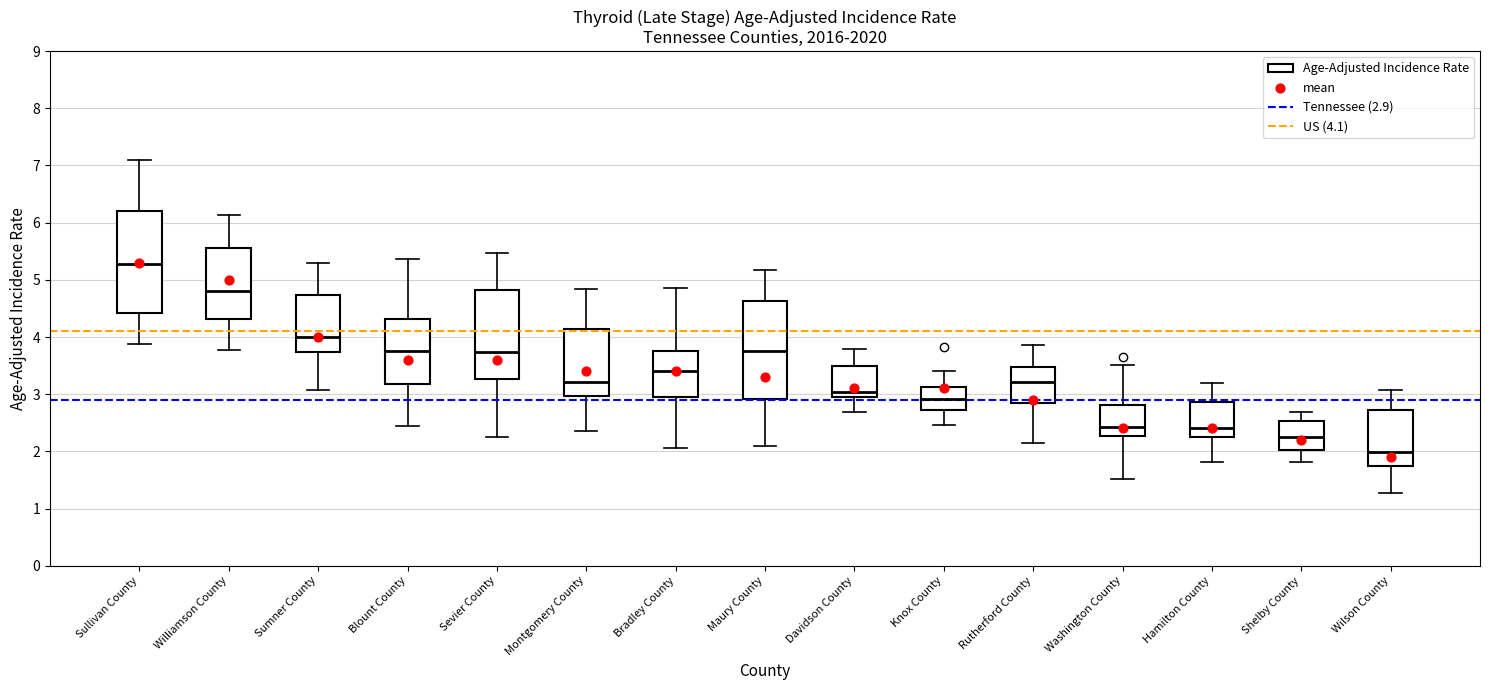

Reading left to right, read every box against the y-axis: the position of its median line, the range the box covers, and the ends of its whiskers. The values are not printed on the chart, so give them approximately, as read against the axis.

Sullivan County: median 5.3, box 4.4 to 6.2, whiskers 3.9 to 7.1
Williamson County: median 4.8, box 4.3 to 5.6, whiskers 3.8 to 6.1
Sumner County: median 4.0, box 3.7 to 4.7, whiskers 3.1 to 5.3
Blount County: median 3.8, box 3.2 to 4.3, whiskers 2.5 to 5.4
Sevier County: median 3.7, box 3.3 to 4.8, whiskers 2.3 to 5.5
Montgomery County: median 3.2, box 3.0 to 4.1, whiskers 2.4 to 4.8
Bradley County: median 3.4, box 3.0 to 3.8, whiskers 2.1 to 4.9
Maury County: median 3.8, box 2.9 to 4.6, whiskers 2.1 to 5.2
Davidson County: median 3.0 (just above the box's lower edge), box 3.0 to 3.5, whiskers 2.7 to 3.8
Knox County: median 2.9, box 2.7 to 3.1, whiskers 2.5 to 3.4
Rutherford County: median 3.2, box 2.9 to 3.5, whiskers 2.1 to 3.9
Washington County: median 2.4, box 2.3 to 2.8, whiskers 1.5 to 3.5
Hamilton County: median 2.4, box 2.3 to 2.9, whiskers 1.8 to 3.2
Shelby County: median 2.2, box 2.0 to 2.5, whiskers 1.8 to 2.7
Wilson County: median 2.0, box 1.8 to 2.7, whiskers 1.3 to 3.1